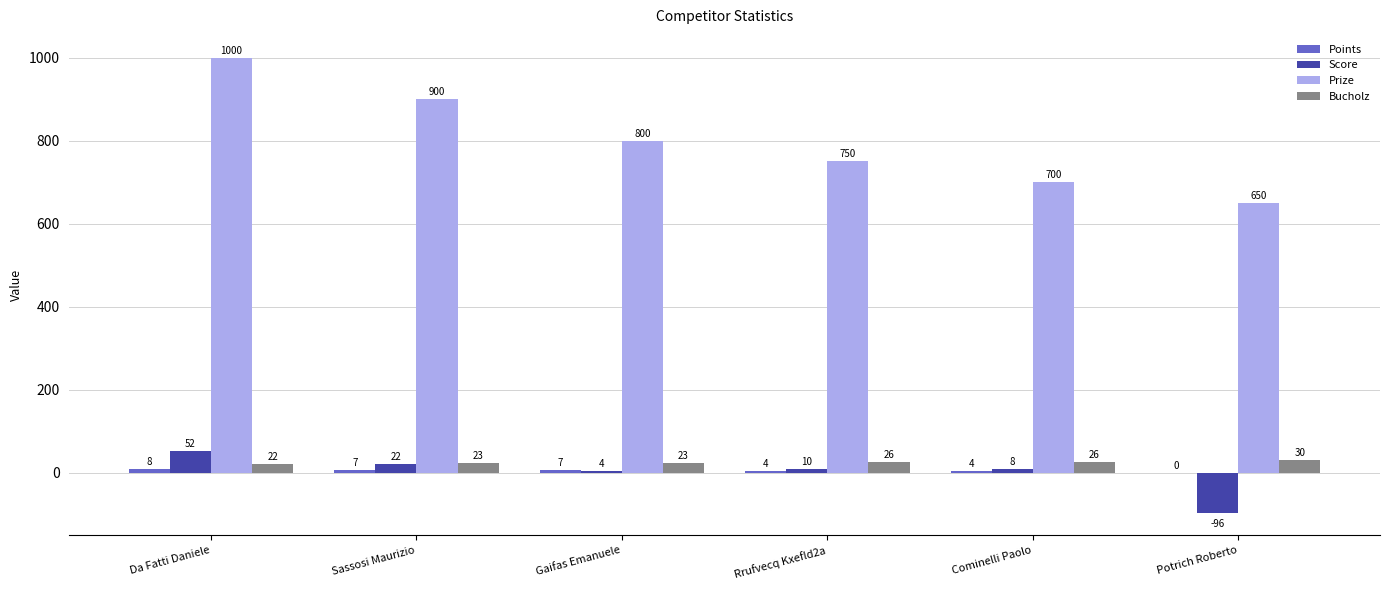

Which label corresponds to the largest value in the chart?

Da Fatti Daniele